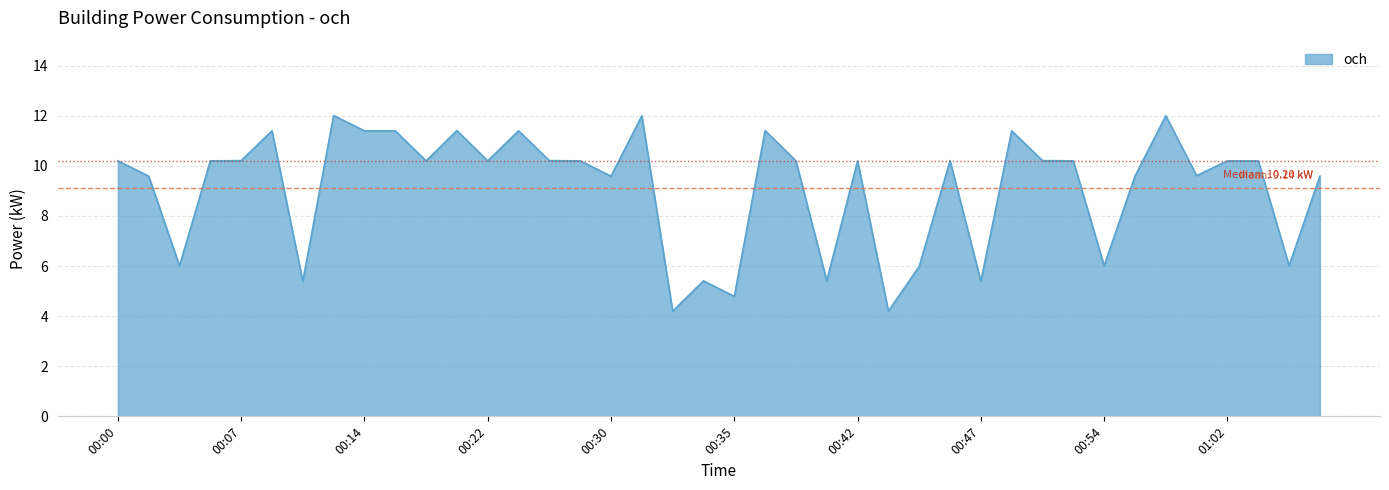

What is the difference between the maximum and minimum values?

7.8